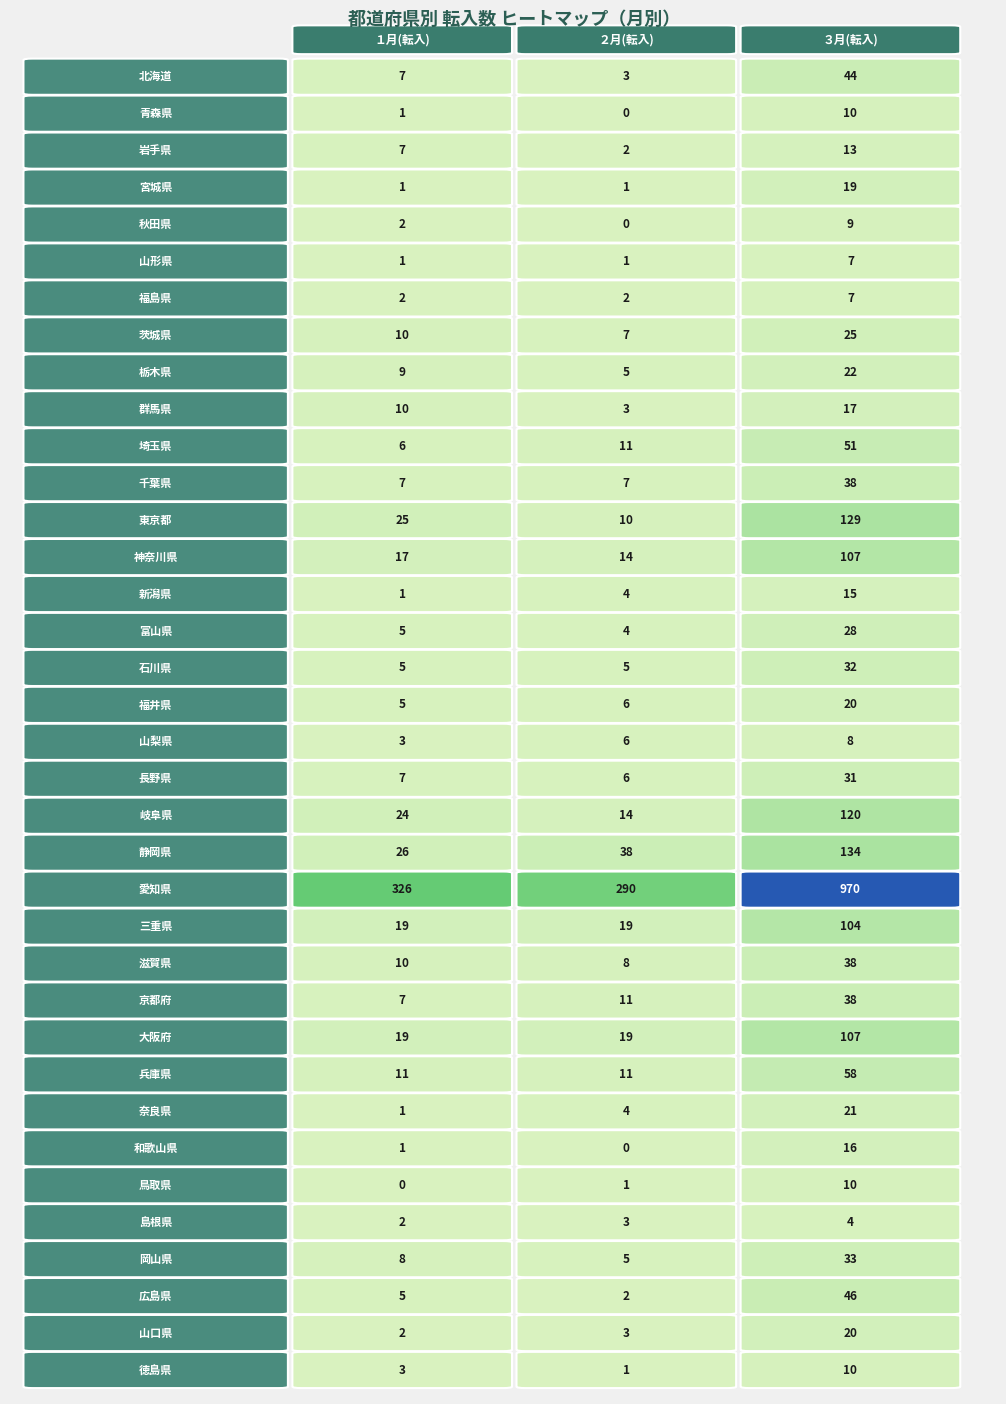

At how many categories does at least one series exceed 316?

2